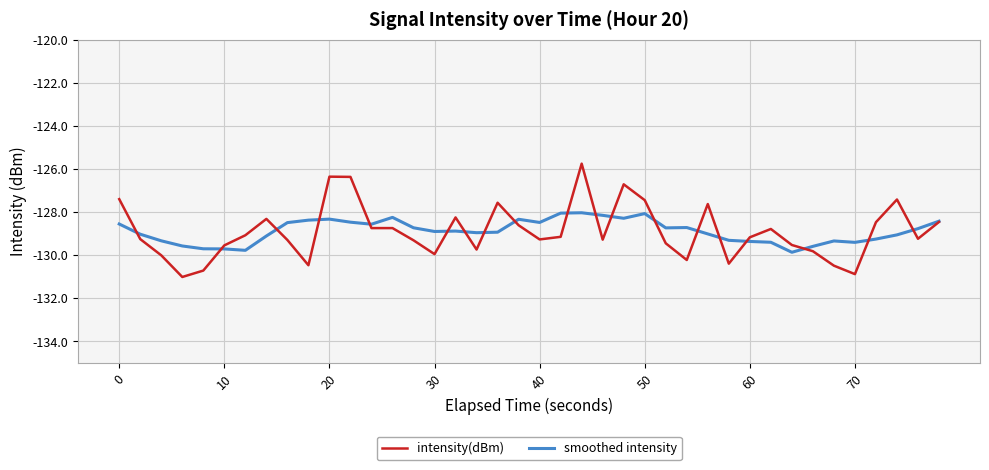

Which series has the largest range (max minus min)?

intensity(dBm)